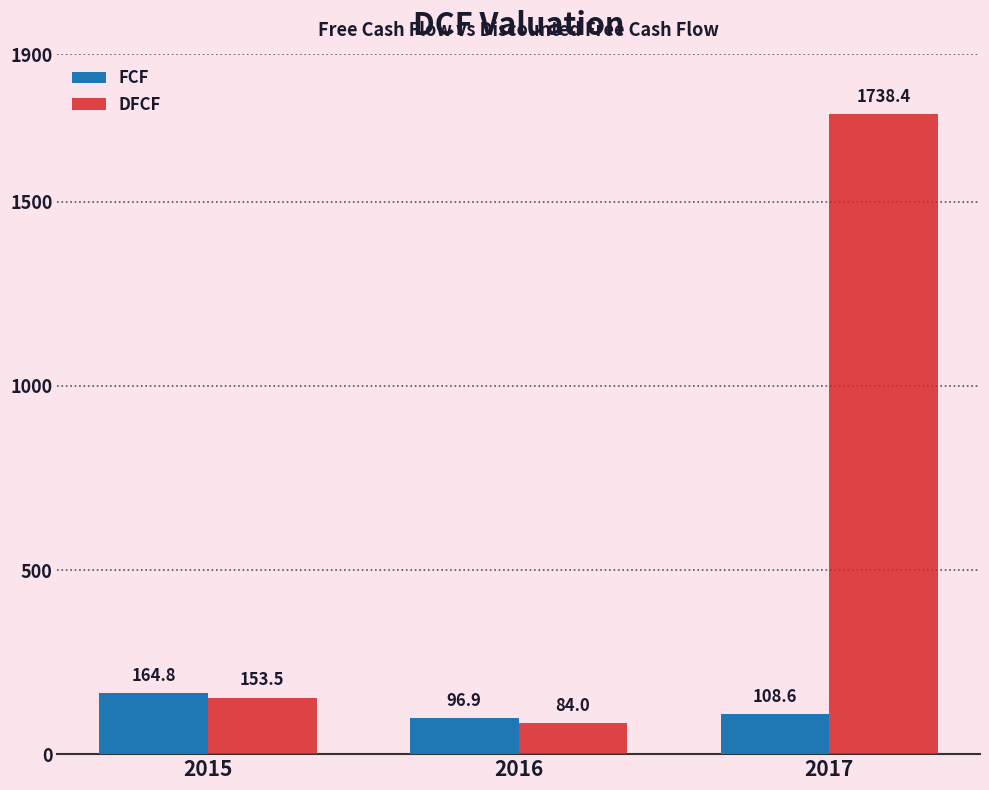

What is the sum of all FCF values?

370.3